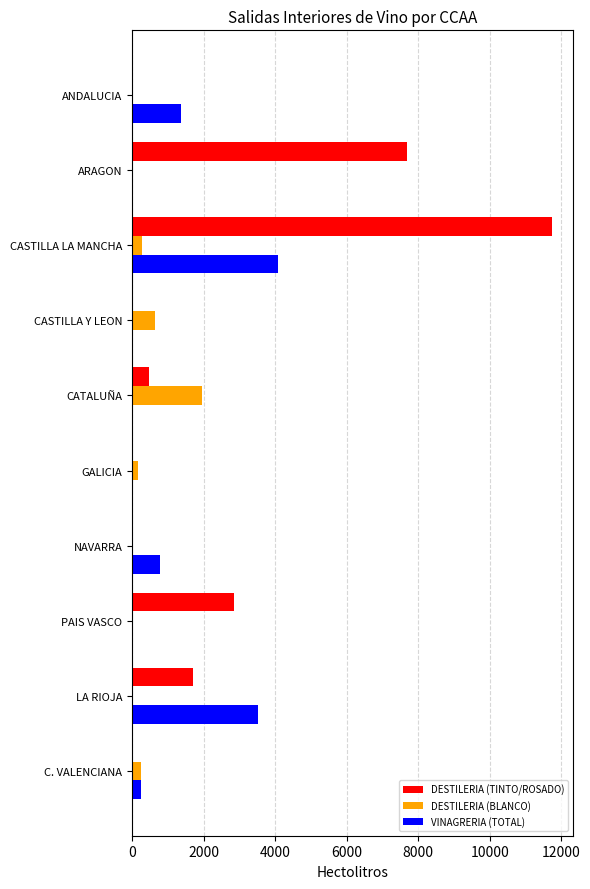

At which category is the sum across all series the highest?

CASTILLA LA MANCHA